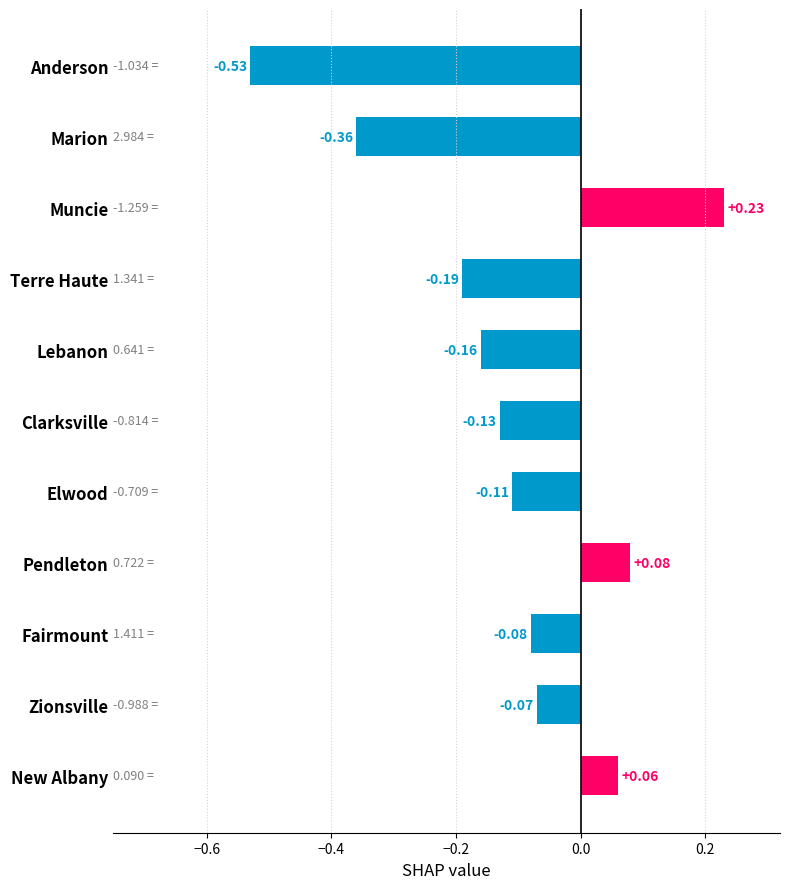

Count the number of categories in the chart.

11